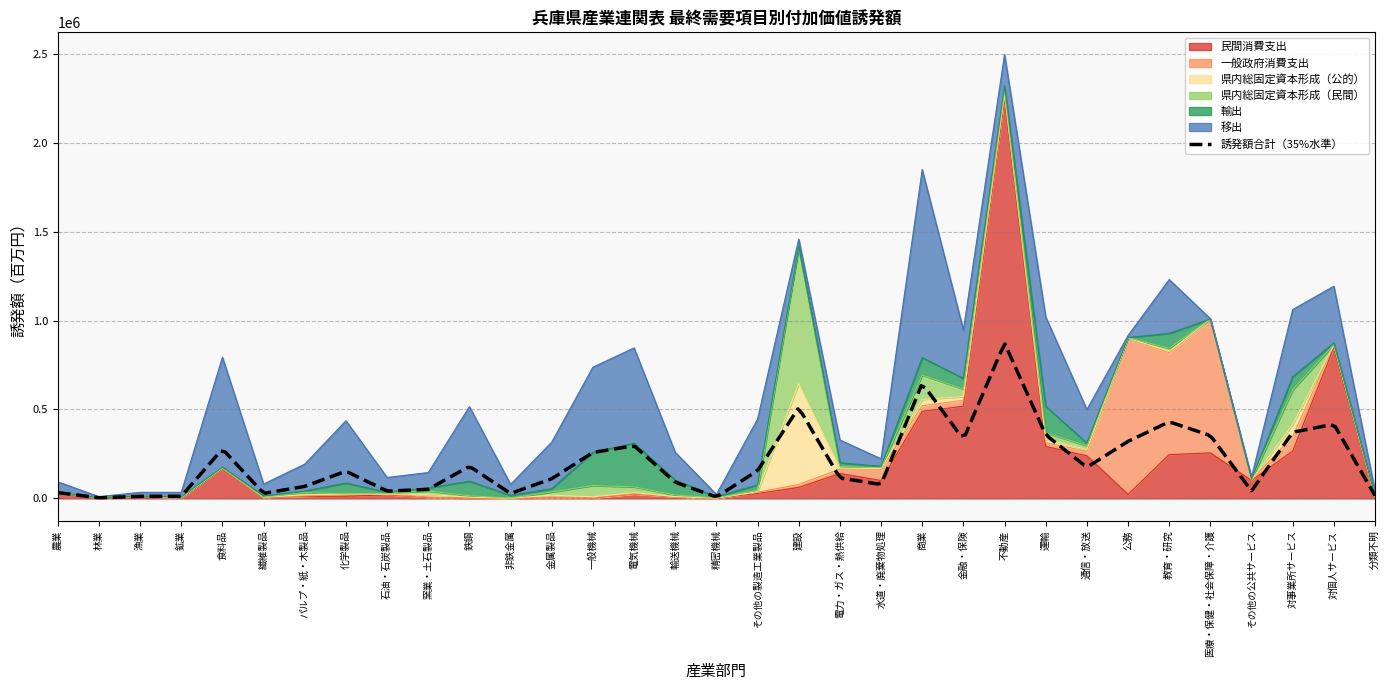

List the series in order of their peak value, highest first.

民間消費支出, 移出, 一般政府消費支出, 県内総固定資本形成（民間）, 県内総固定資本形成（公的）, 輸出